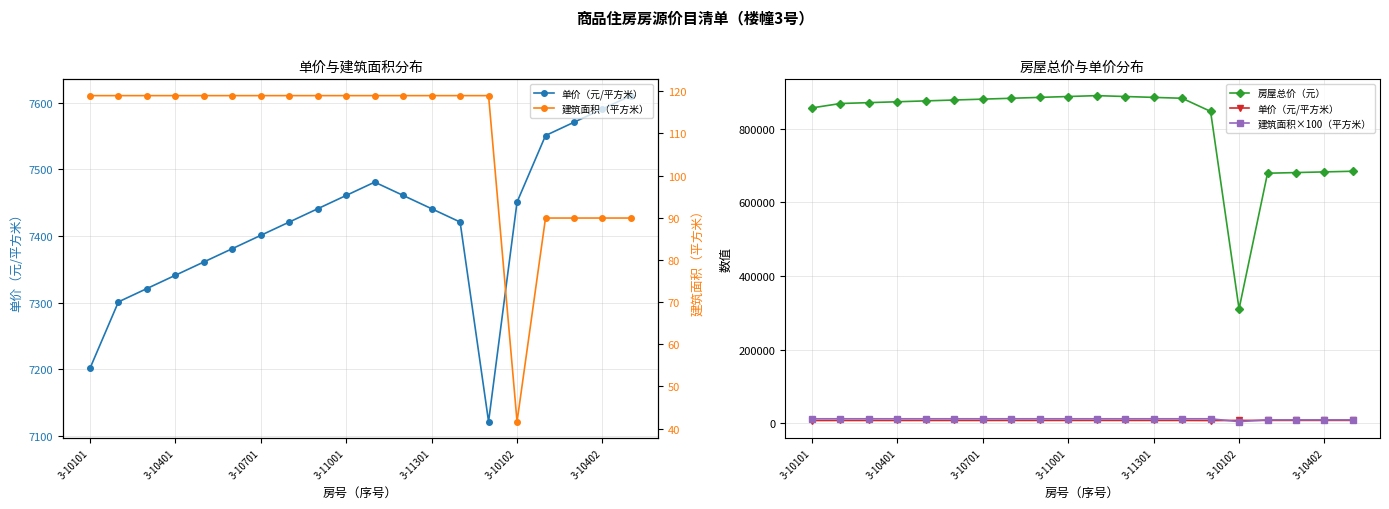

True or false: 建筑面积（平方米） and 建筑面积×100（平方米） cross at least once.

False